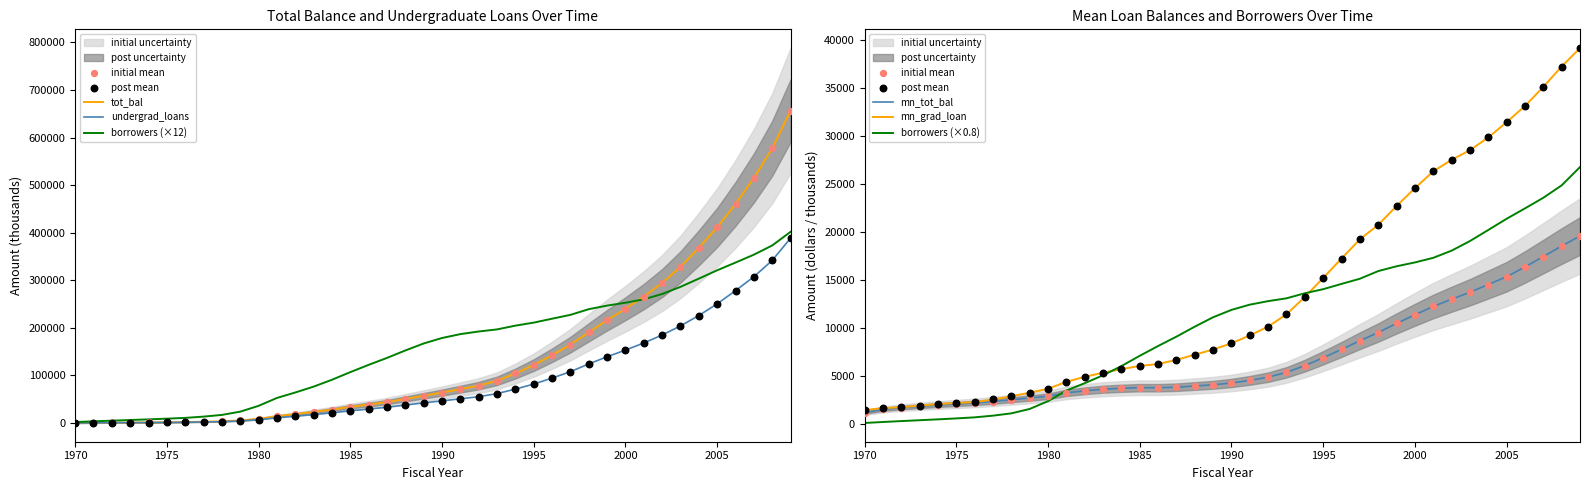

What is the total value across all series at 1982?

105768